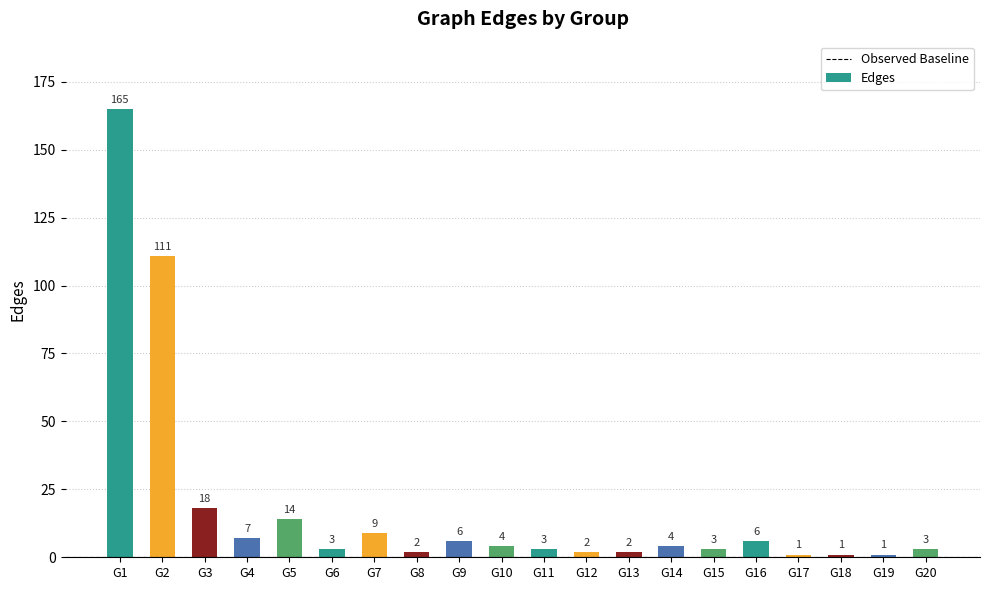

Where does the data first go above 4?

G1